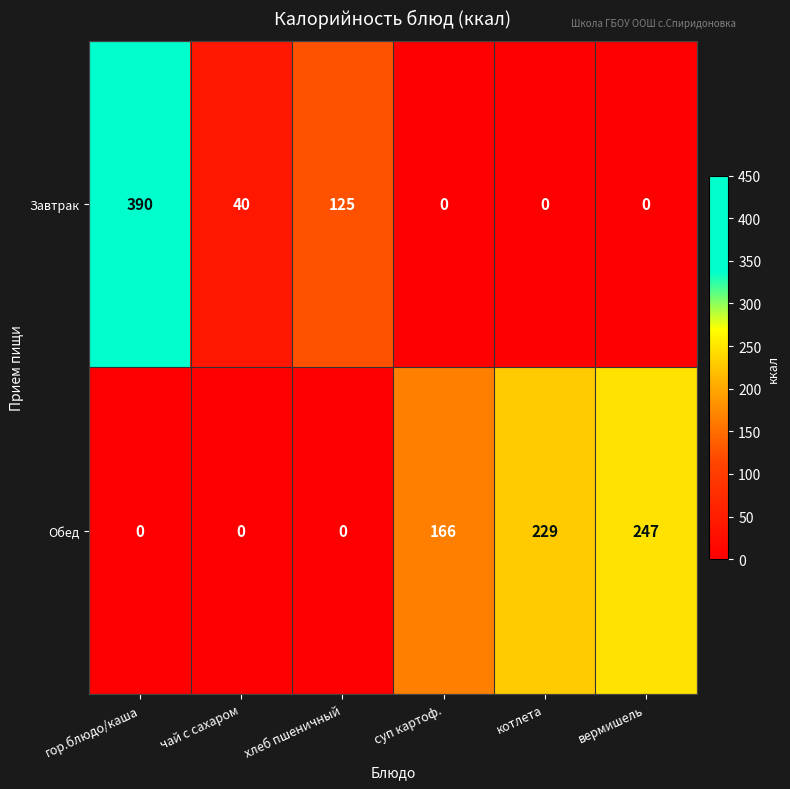

At which category is the sum across all series the highest?

гор.блюдо/каша